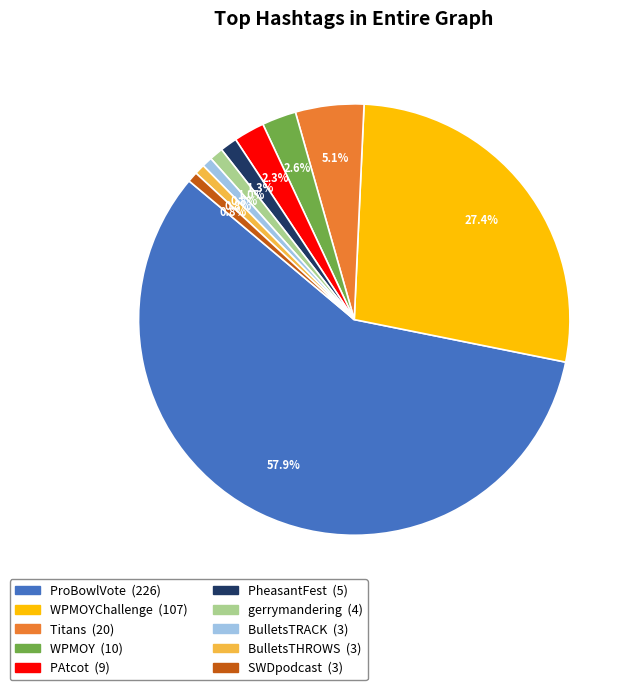

To the nearest percent, what is the difference between the largest and smallest slice percentages?

57%